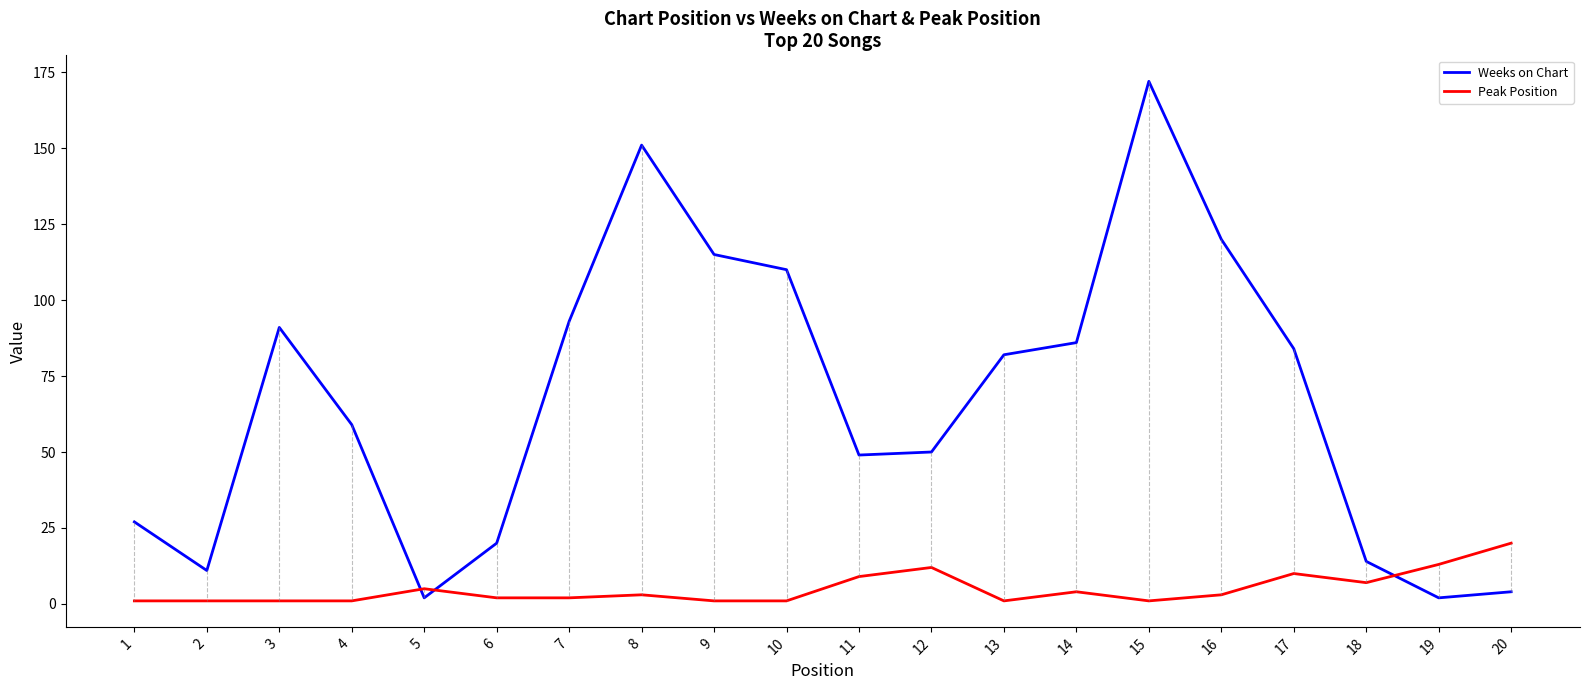

How many values in the Peak Position series are below 3?

10